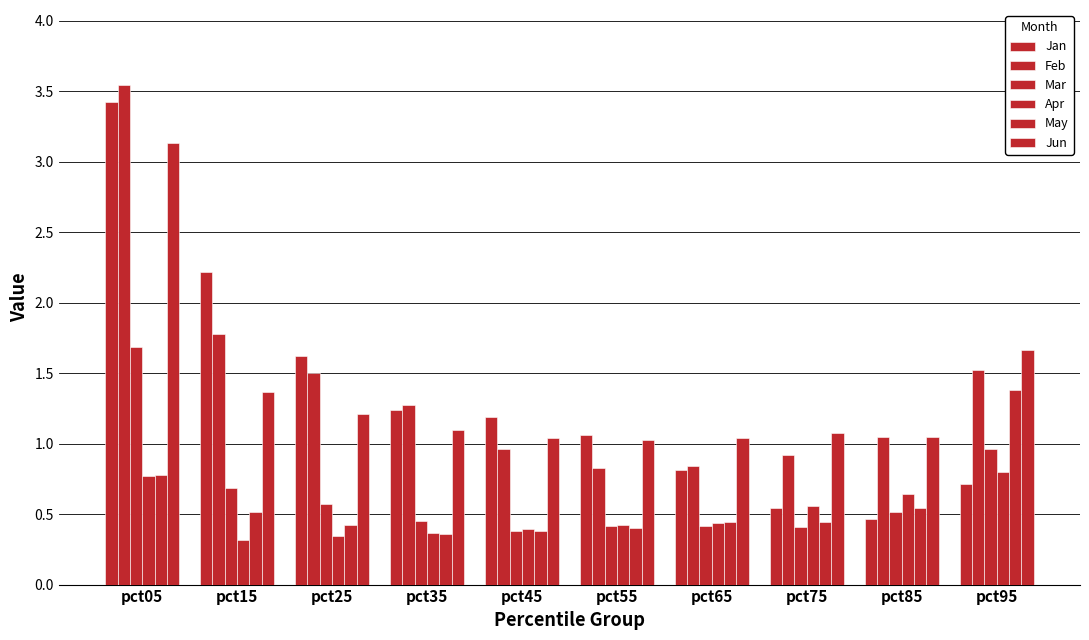

True or false: Mar has a value of 1.0 at pct95.

True